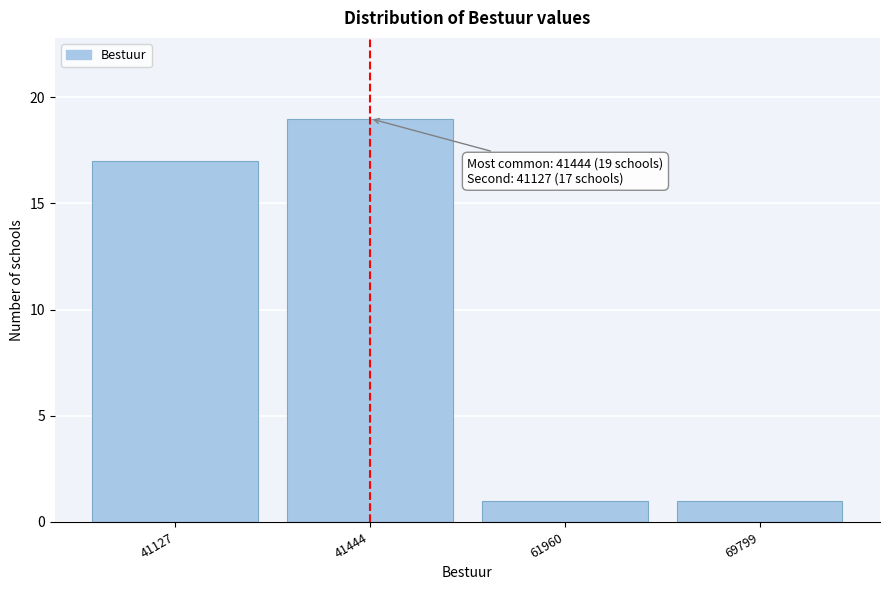

Reading left to right, what are all the values shown in this chart?

17	19	1	1